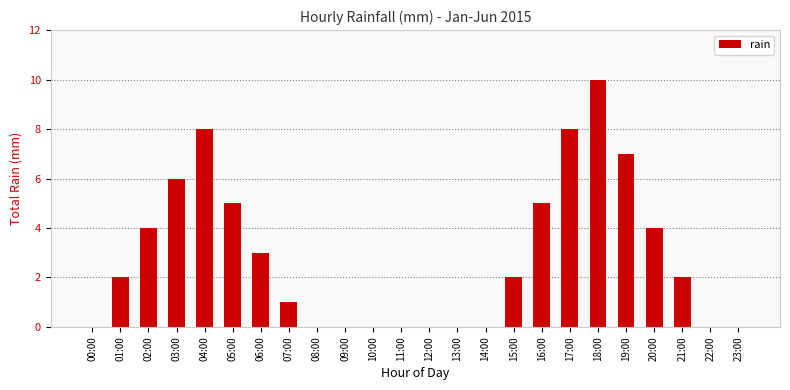

The chart shows a value of 0 at 22:00. True or false?

True